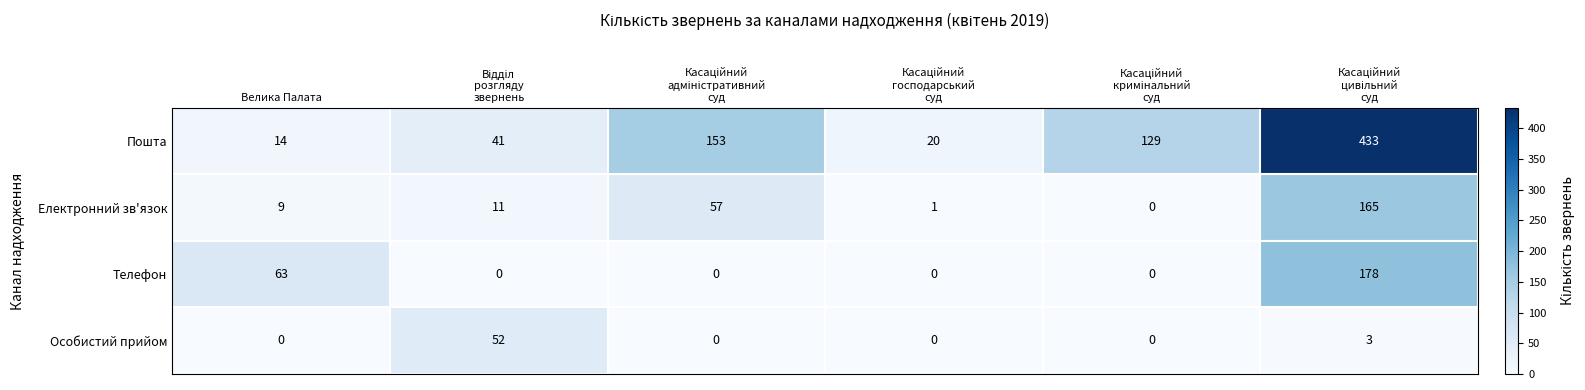

What is the difference between the maximum and minimum values in the Телефон series?

178